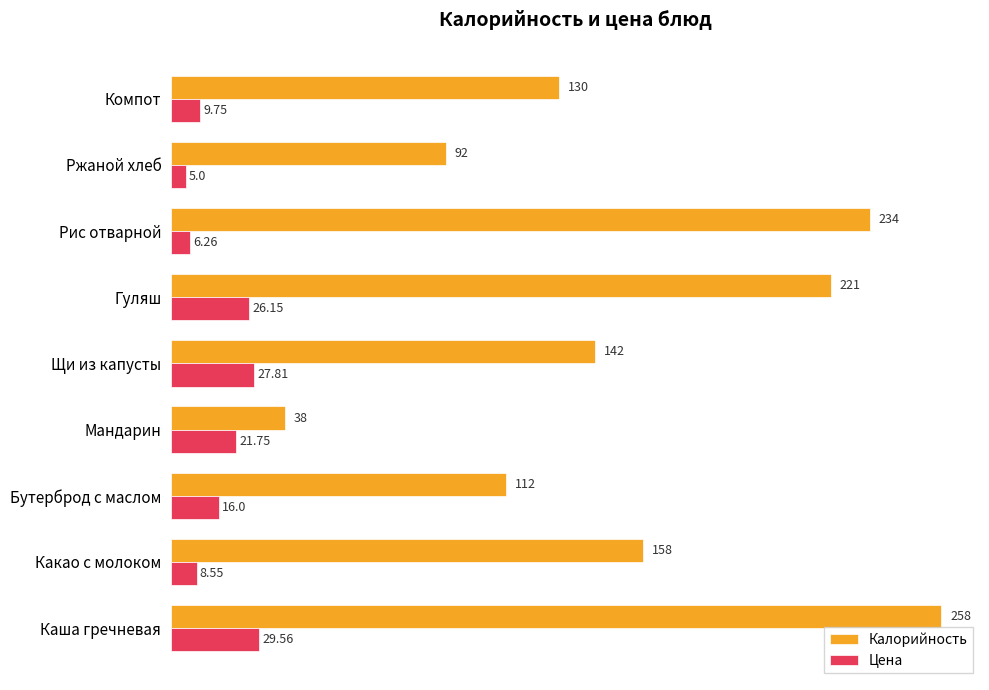

How many values in the Цена series are below 16?

4